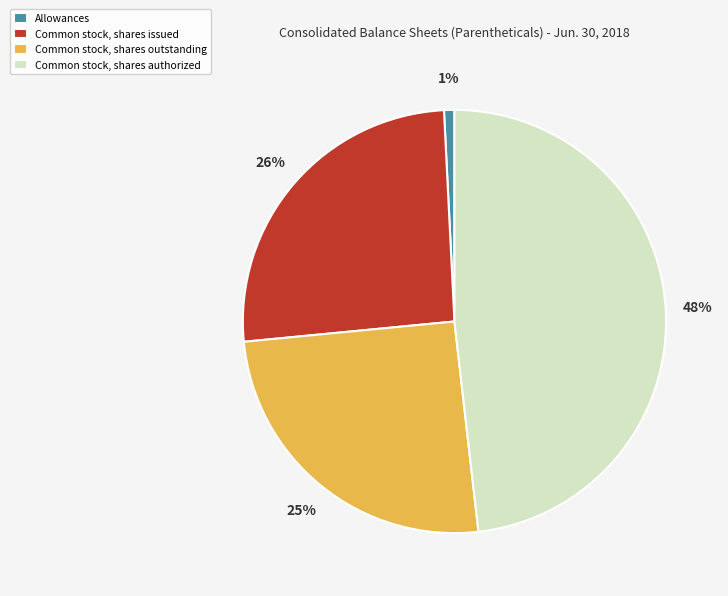

What is the largest slice in the pie chart?

Common stock, shares authorized